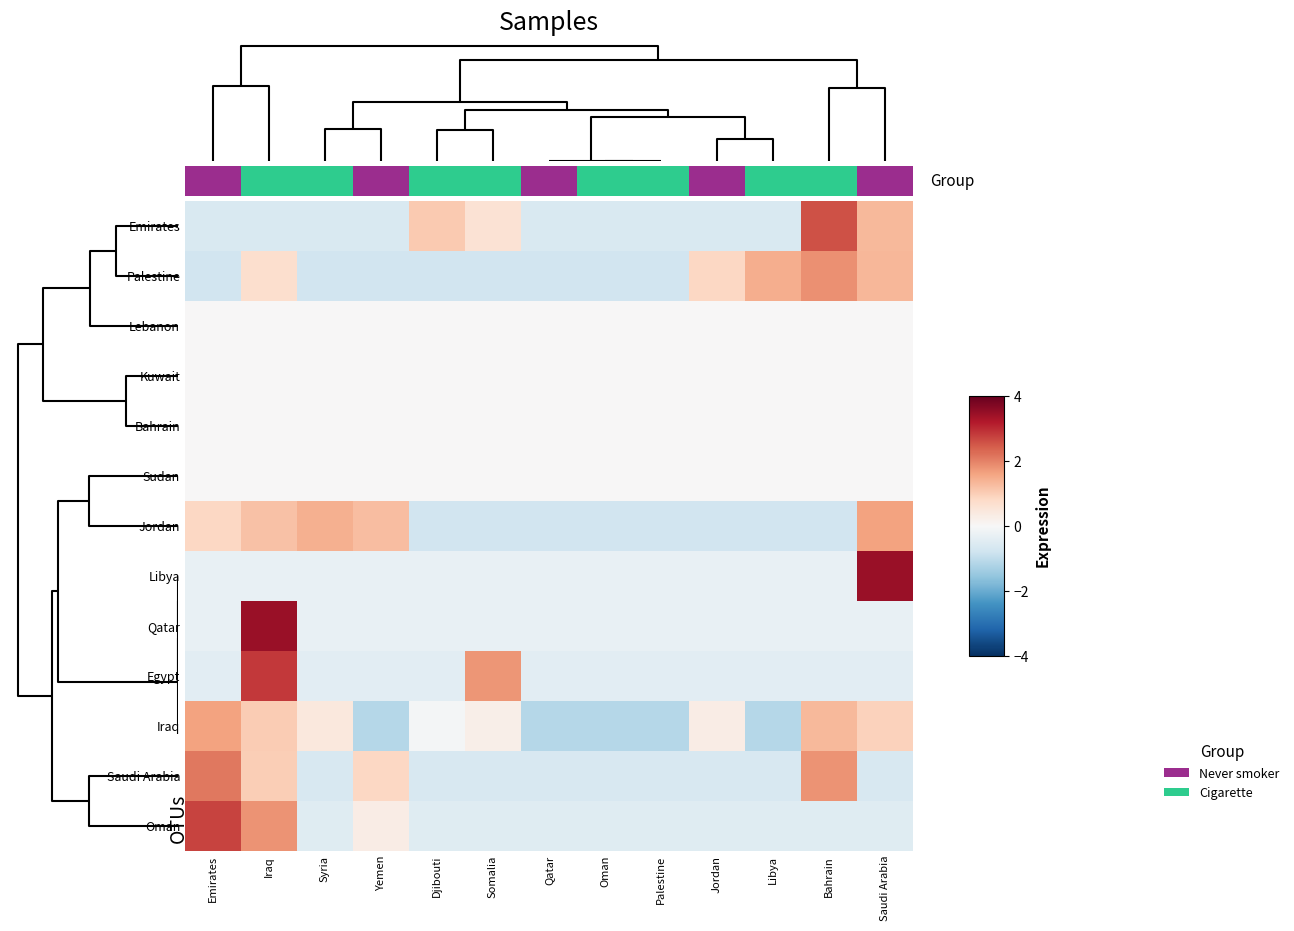

Between Qatar and Syria, which is larger?

Qatar